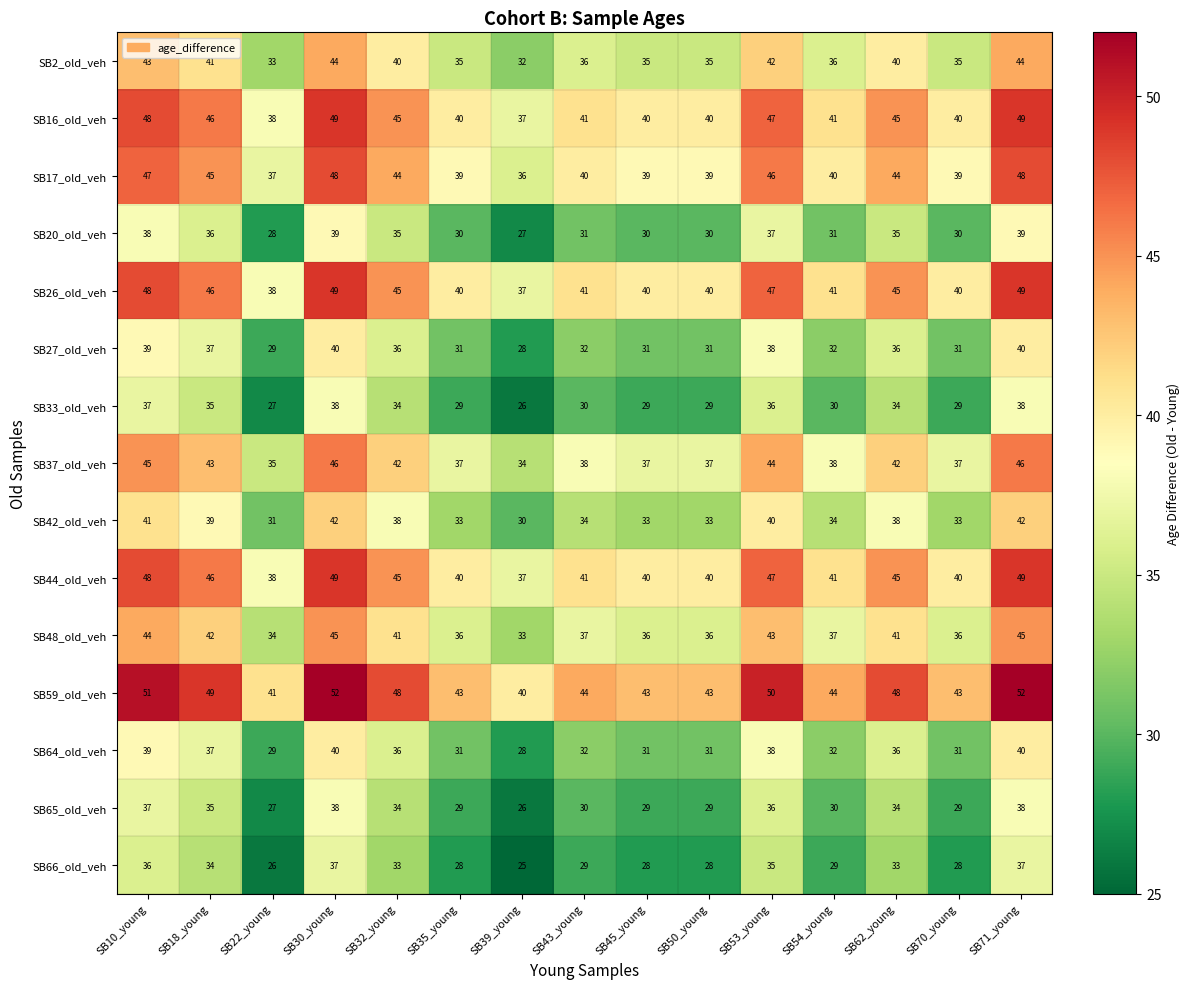

Which series has the largest total across all categories?

SB59_old_veh